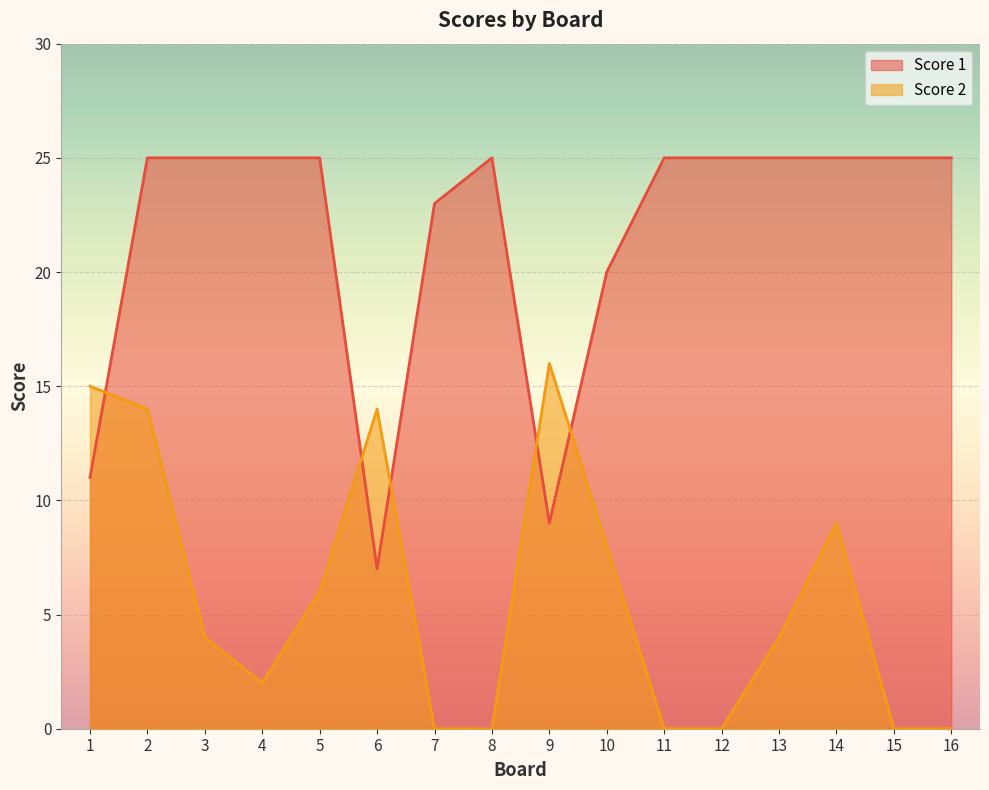

What is the difference between the Score 2 values at 5 and 8?

6